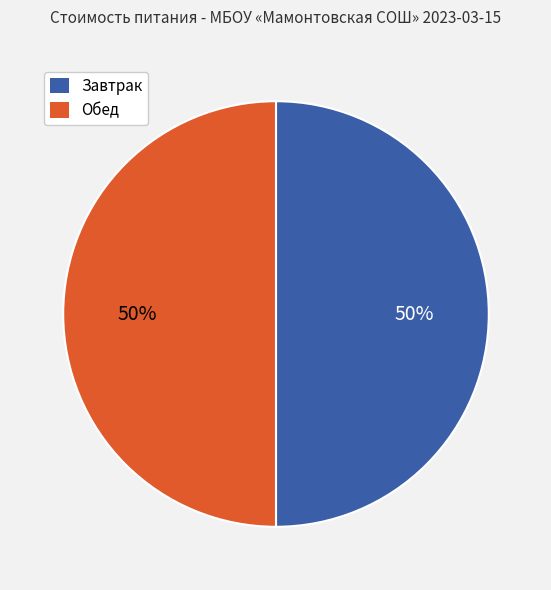

To the nearest percent, what is the average slice percentage?

50%